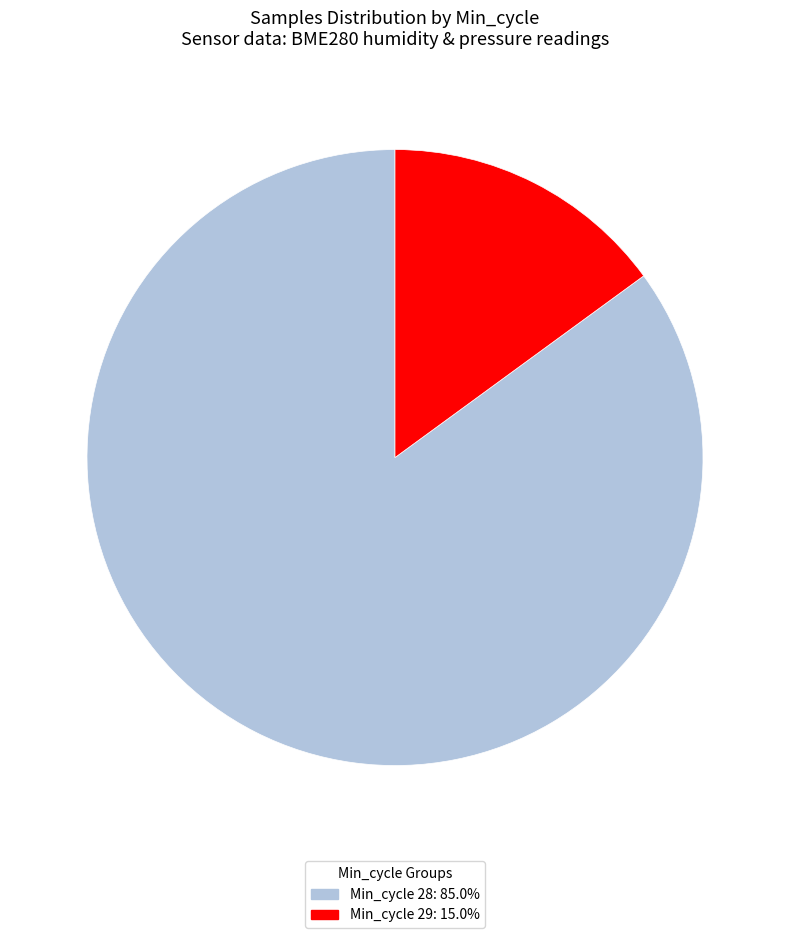

Is the sum of Min_cycle 28: 85.0% and Min_cycle 29: 15.0% greater than half?

Yes